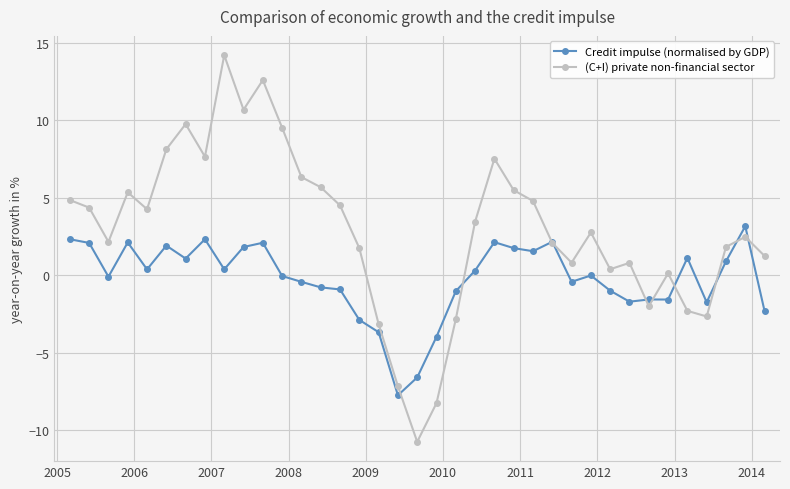

Which series has the widest spread of values?

(C+I) private non-financial sector